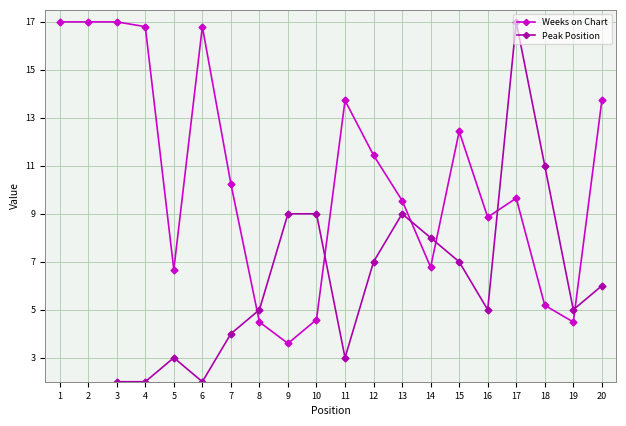

Reading left to right, transcribe all the data shown in this chart.

Weeks on Chart: 17.0	17.0	17.0	16.8	6.7	16.8	10.2	4.5	3.6	4.6	13.7	11.4	9.6	6.8	12.4	8.9	9.7	5.2	4.5	13.7
Peak Position: 1.0	1.0	2.0	2.0	3.0	2.0	4.0	5.0	9.0	9.0	3.0	7.0	9.0	8.0	7.0	5.0	17.0	11.0	5.0	6.0